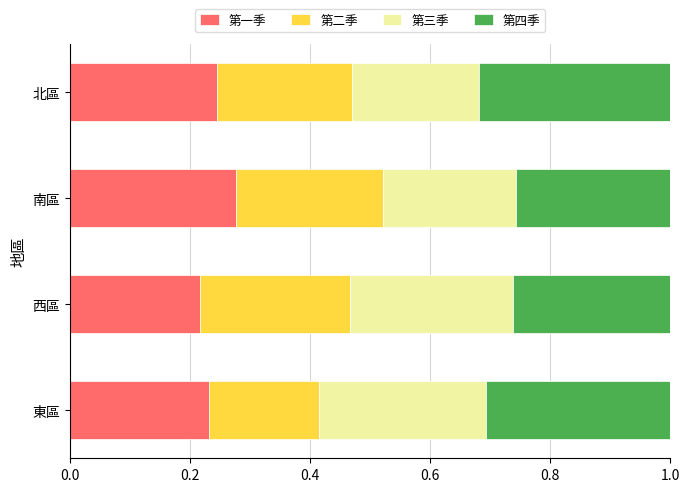

How many series are shown in this chart?

4